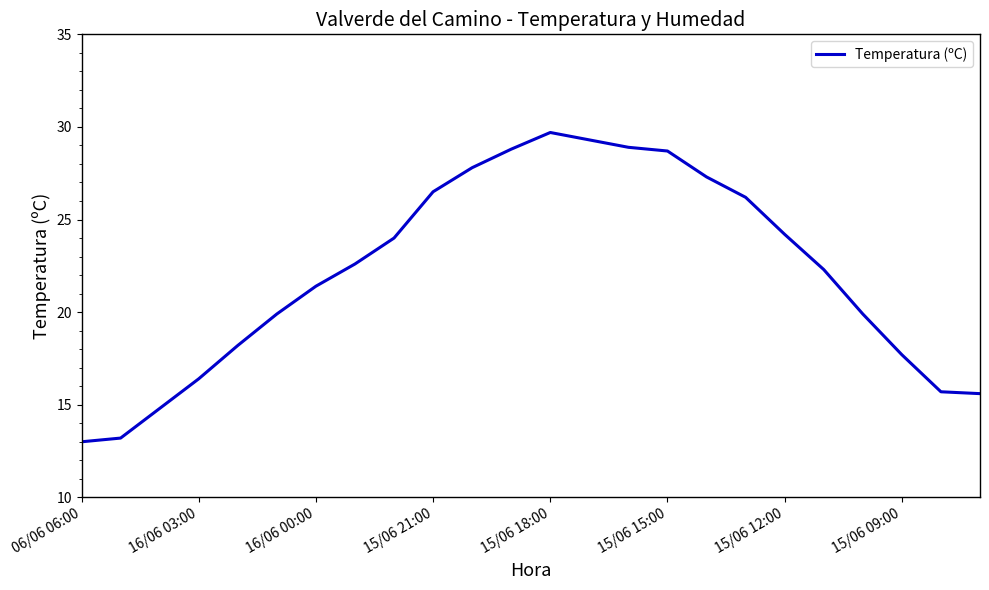

What is the difference between the maximum and minimum values?

16.7